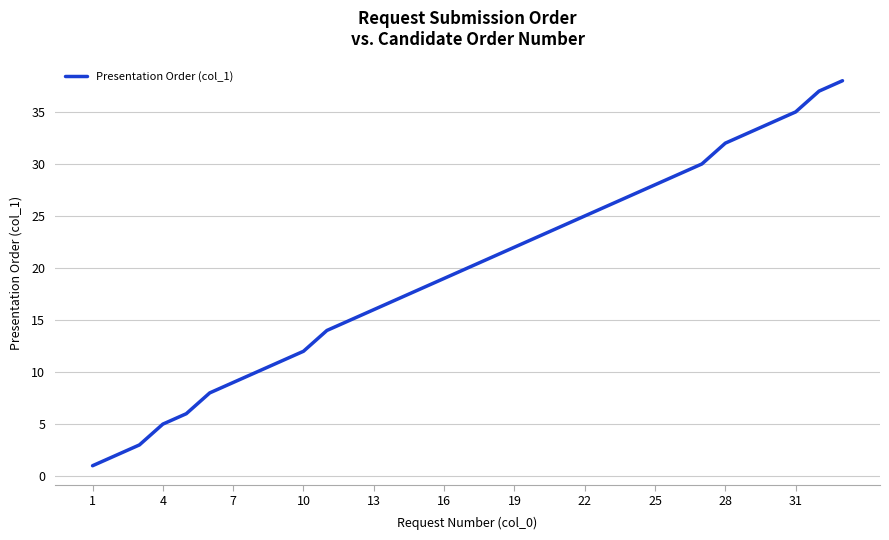

What is the maximum value shown in the chart?

38